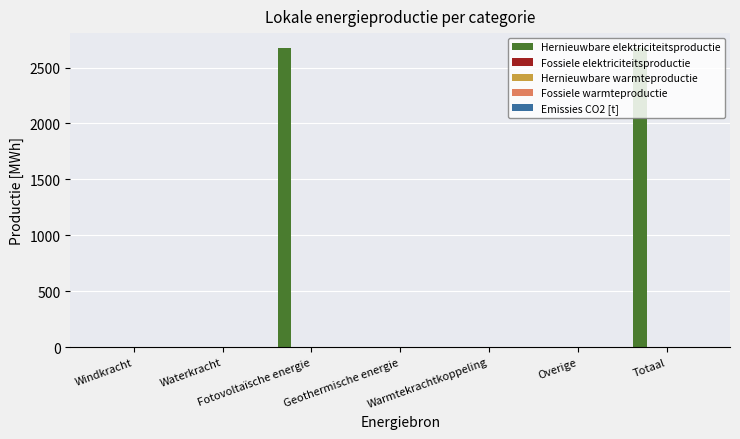

What is the greatest value displayed?

2674.8